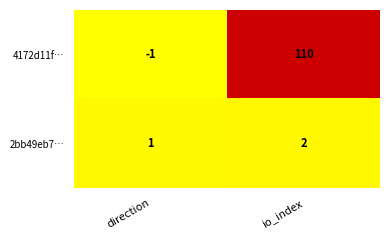

True or false: 4172d11f… has a value of -1 at direction.

True